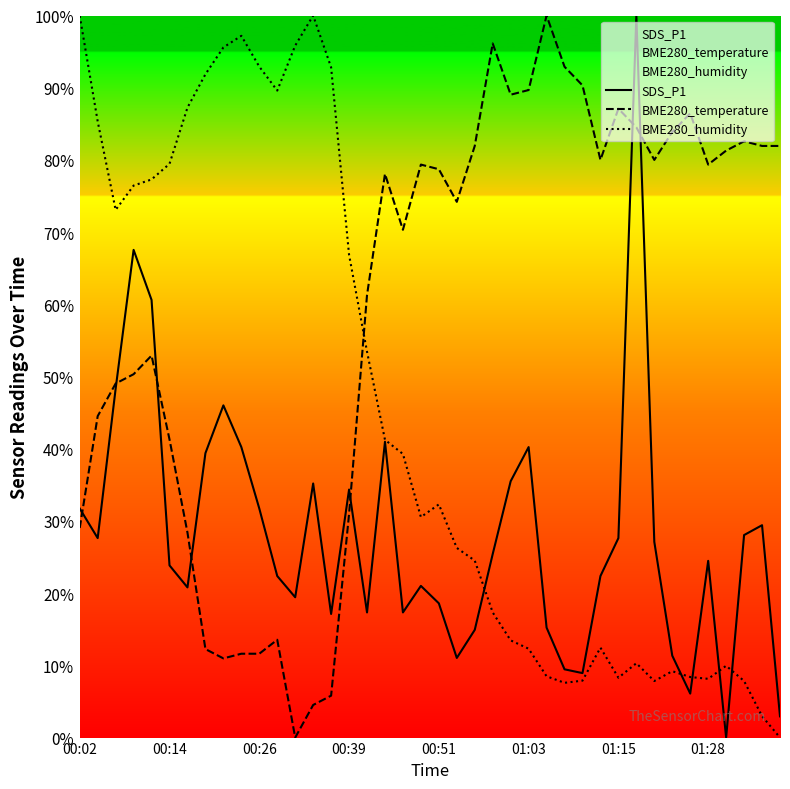

After their last crossing, which series has the higher values: BME280_temperature or BME280_humidity?

BME280_temperature